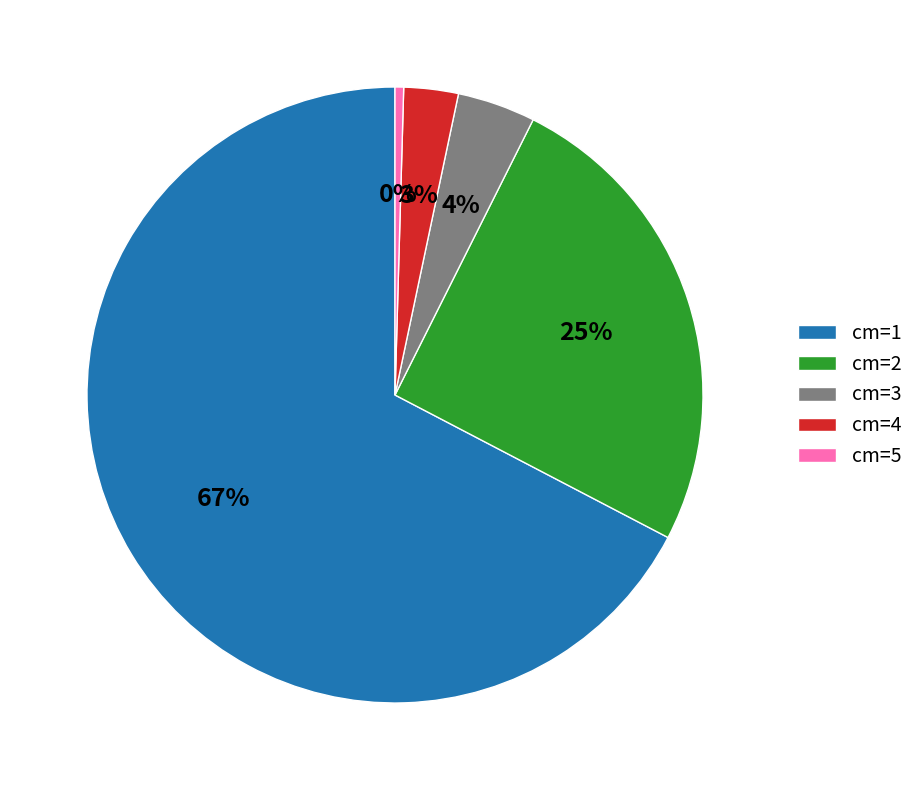

Do cm=2 and cm=5 together represent more than half of the pie?

No